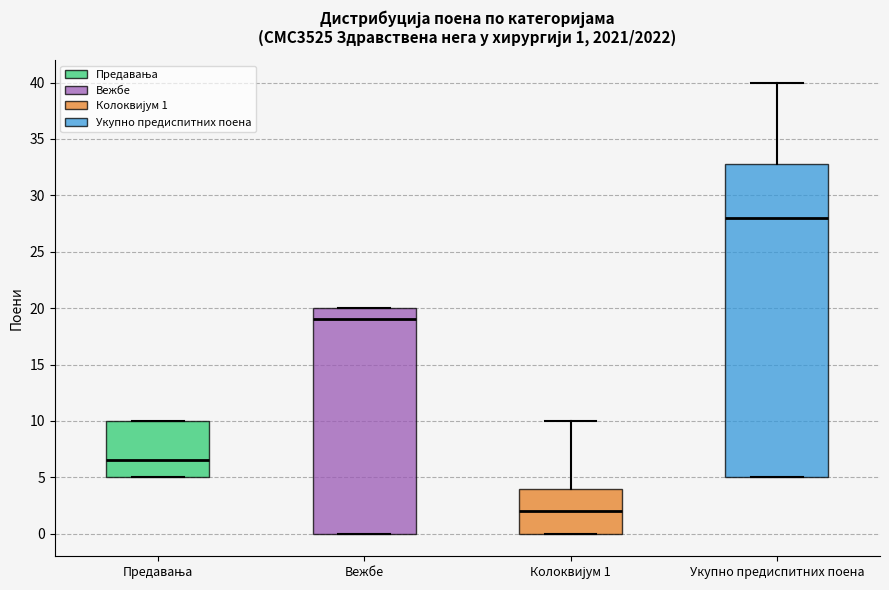

Which box has the highest median line?

Укупно предиспитних поена